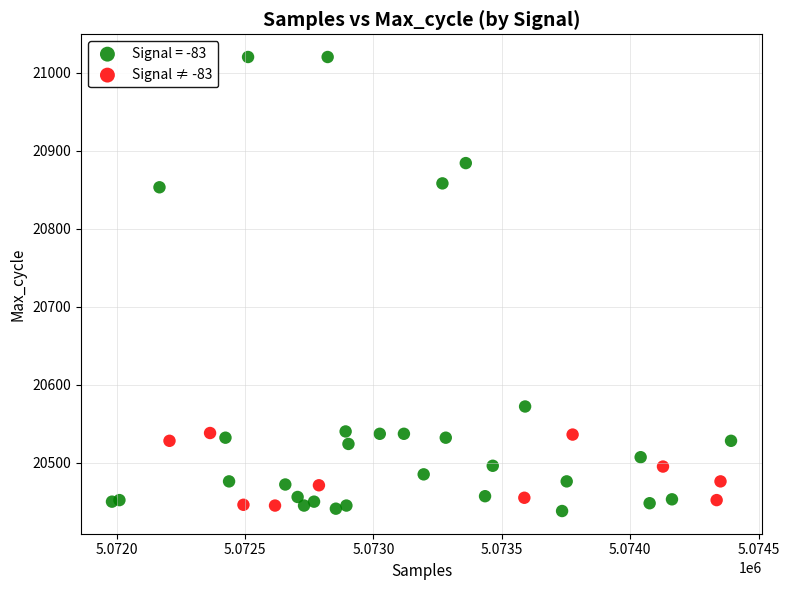

Which series contains the highest Y value?

Signal = -83